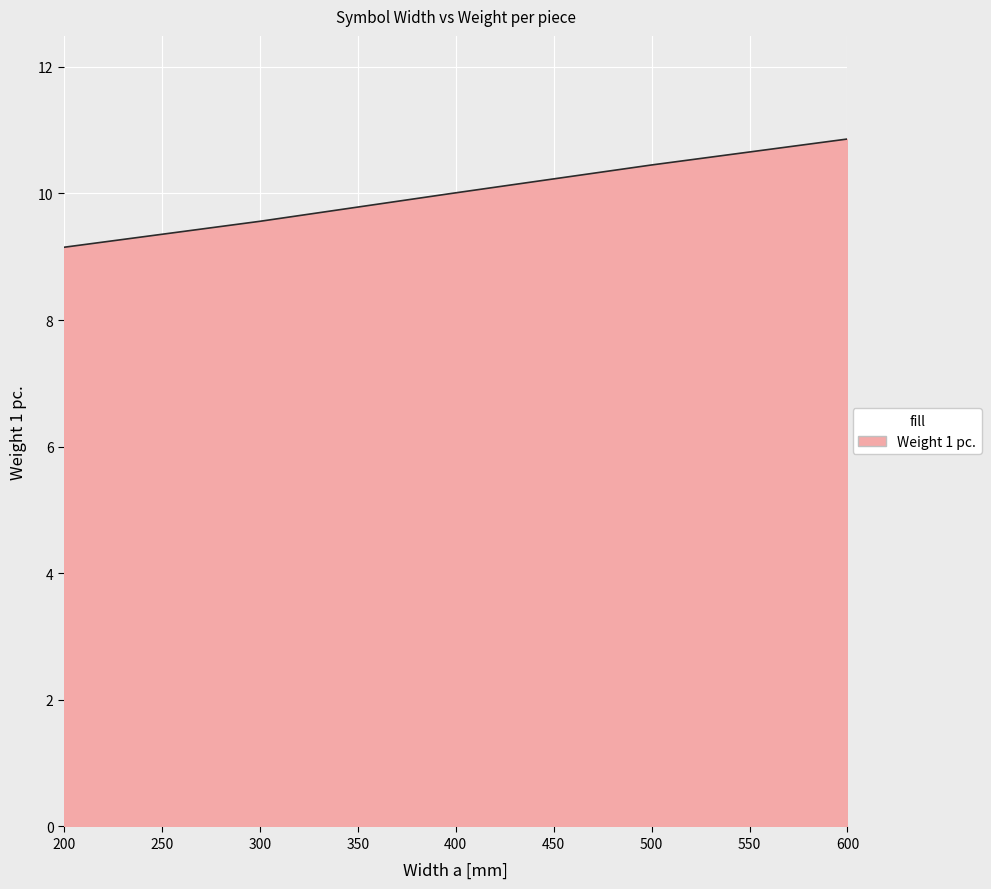

The chart shows a value of 15.4 at 500. True or false?

False